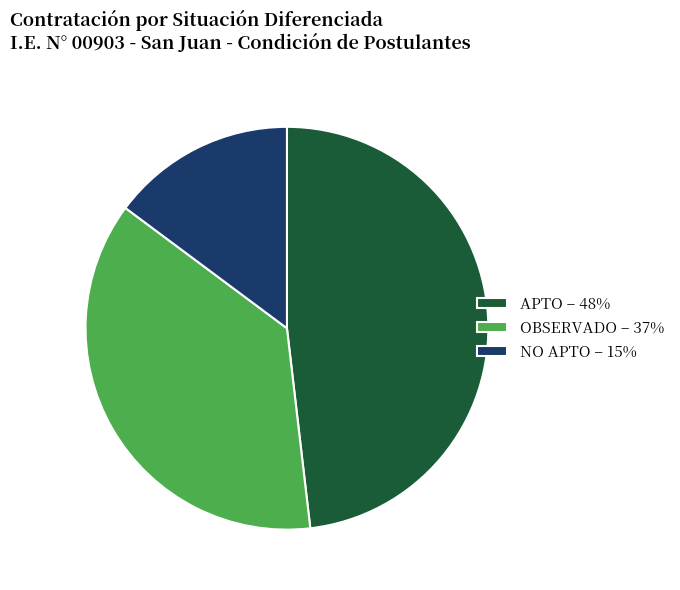

Is it true that APTO – 48% is 35% of the pie?

False